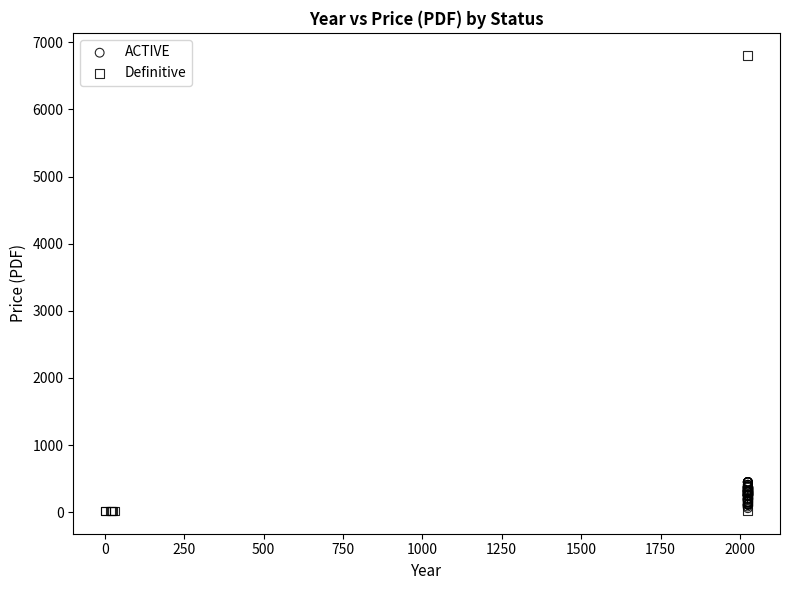

Which series has the widest spread of Y values?

Definitive